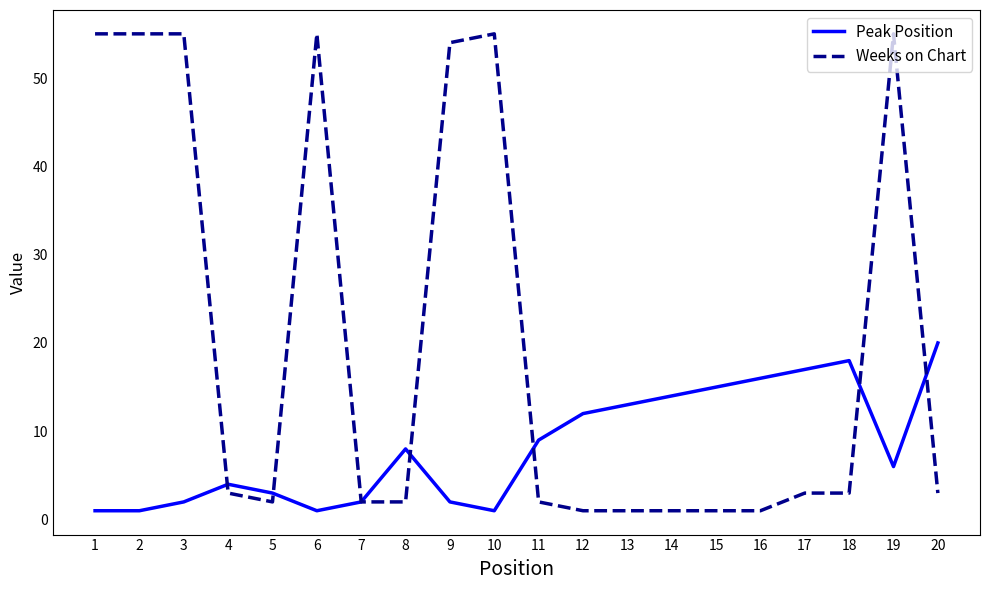

Which series changed the most between 14 and 18?

Peak Position